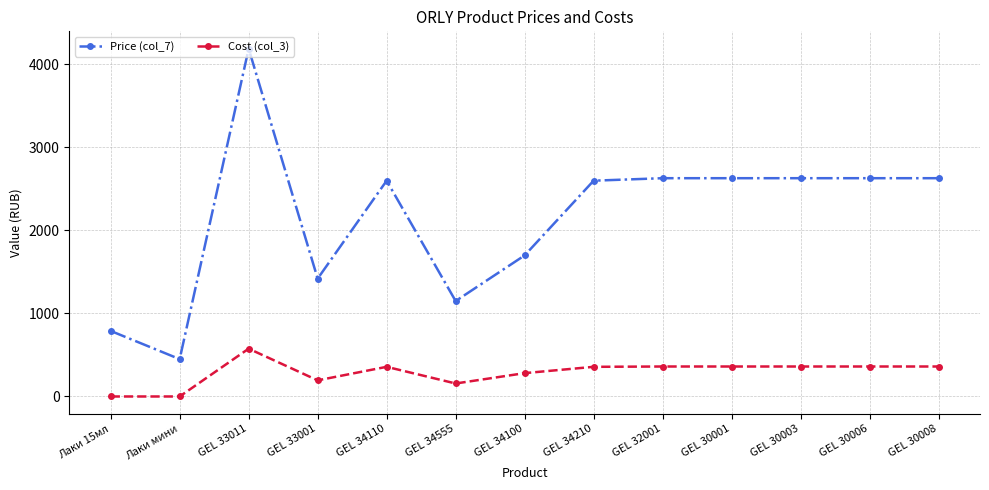

Where is the first local maximum for Cost (col_3)?

GEL 33011